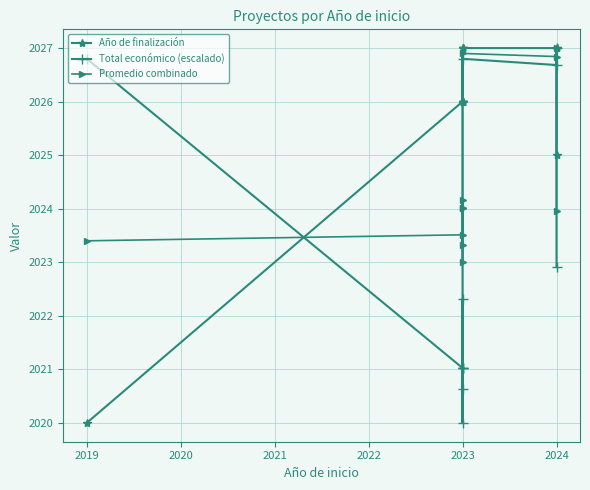

What is the label of the 4th point from the right?

2025